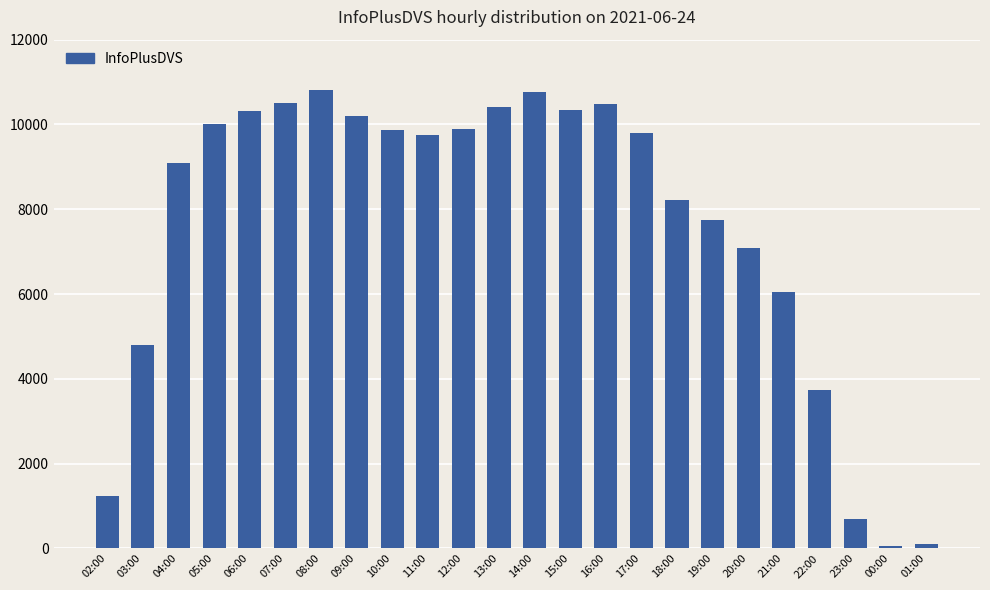

At which label is the value closest to 5433?

21:00